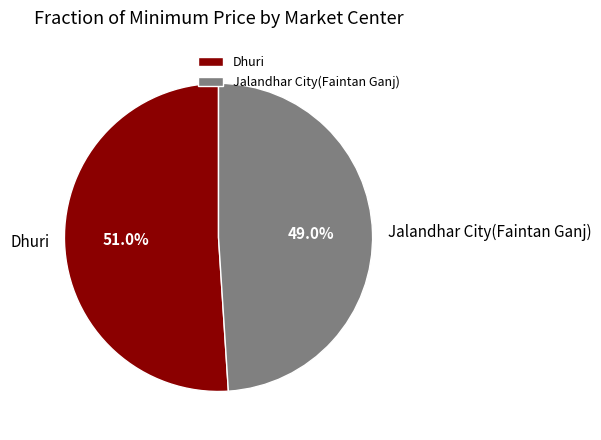

How much of the chart is everything except Jalandhar City(Faintan Ganj)?

51.0%